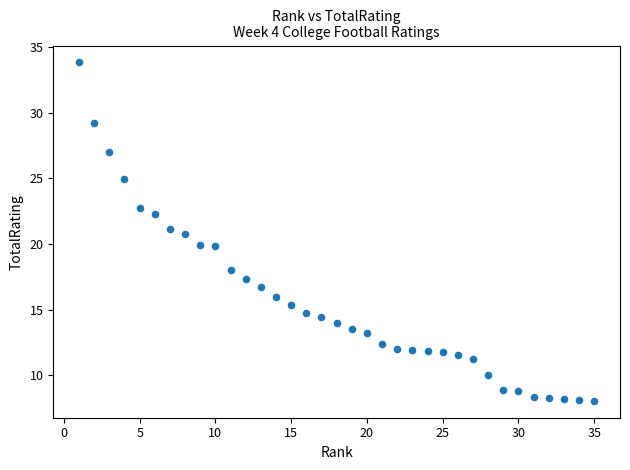

What is the range of X values (max minus min)?

34.0